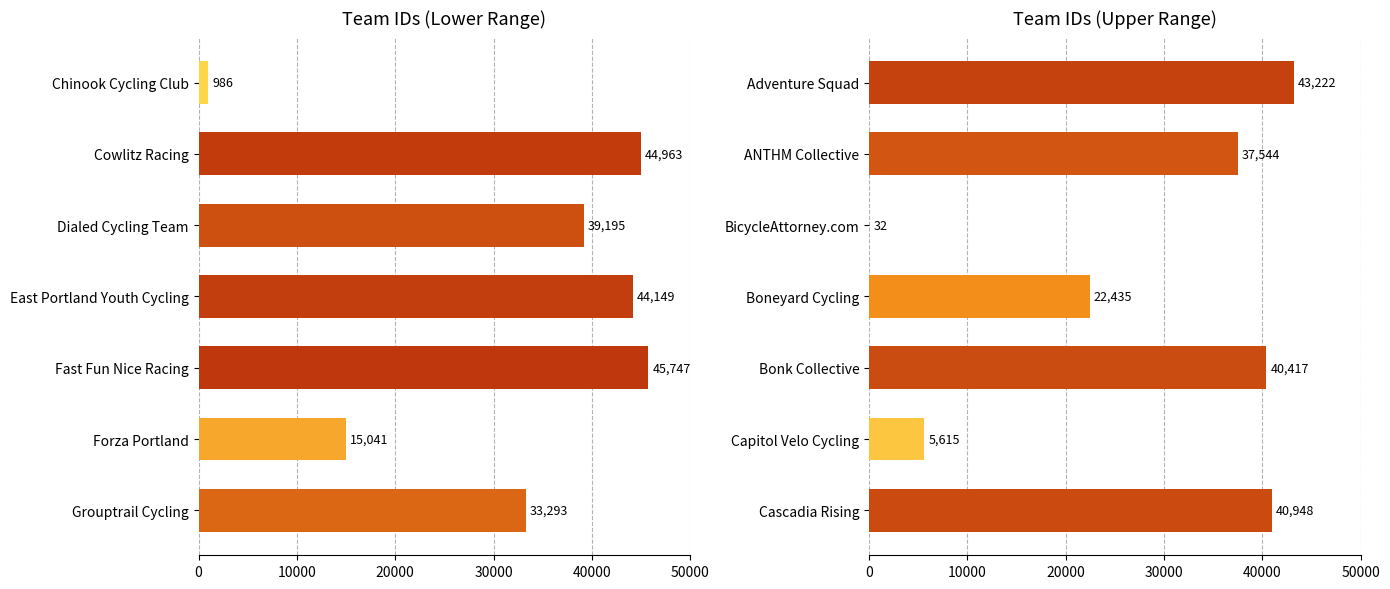

True or false: the data shows 8909 at Adventure Squad.

False